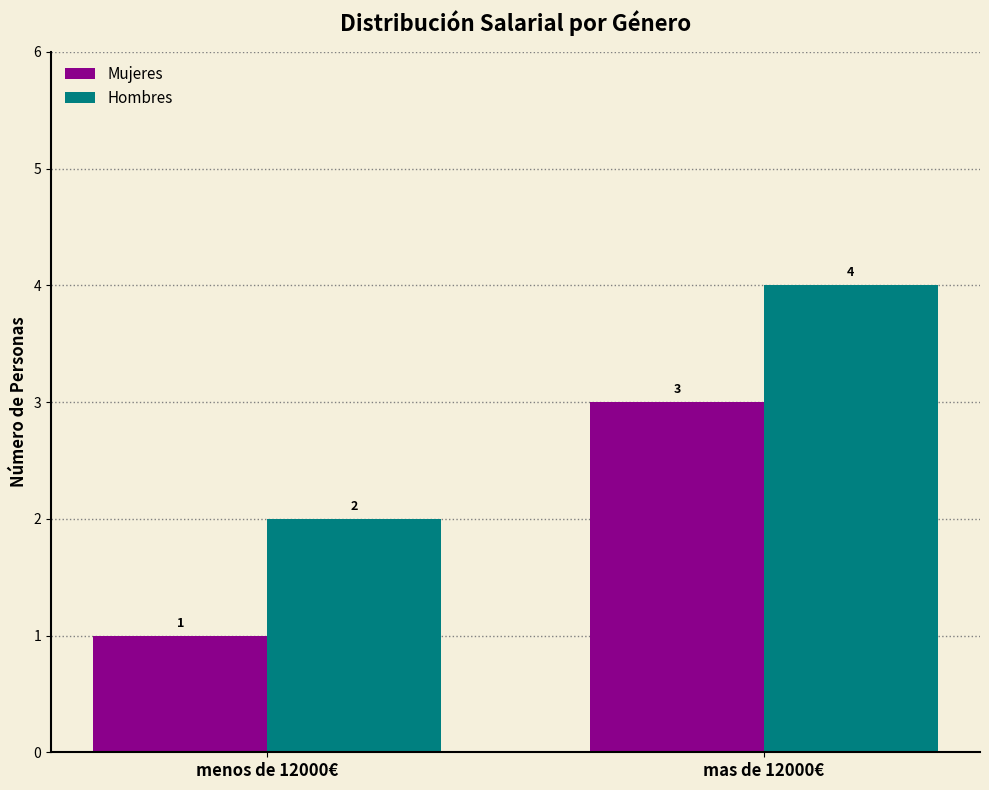

Reading left to right, transcribe all the data shown in this chart.

Mujeres: menos de 12000€=1	mas de 12000€=3
Hombres: menos de 12000€=2	mas de 12000€=4